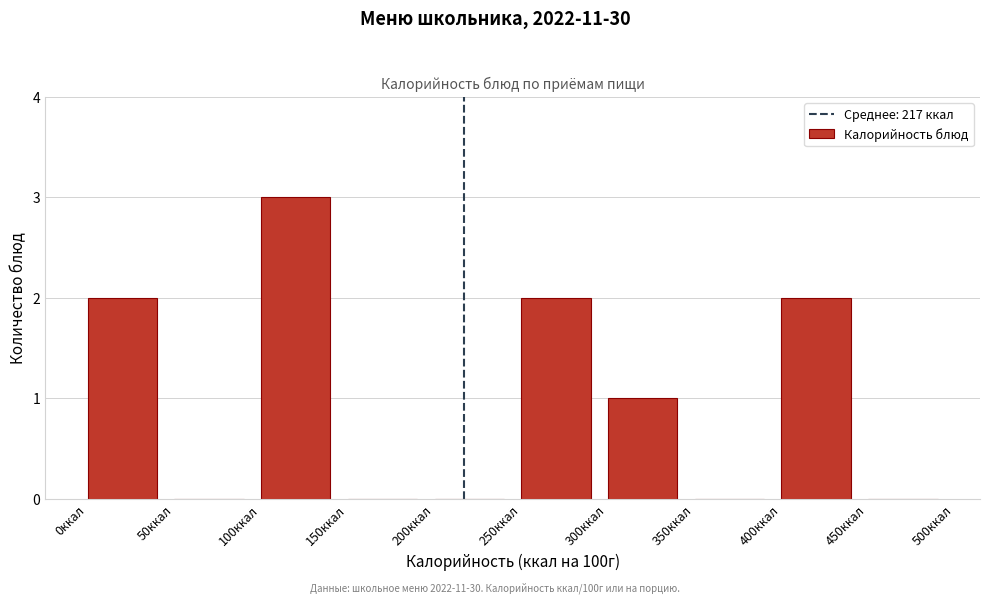

How tall is the bar that spans 300 to 350 on the x-axis? The values are not printed on the chart, so give them approximately, as read against the axis.

1